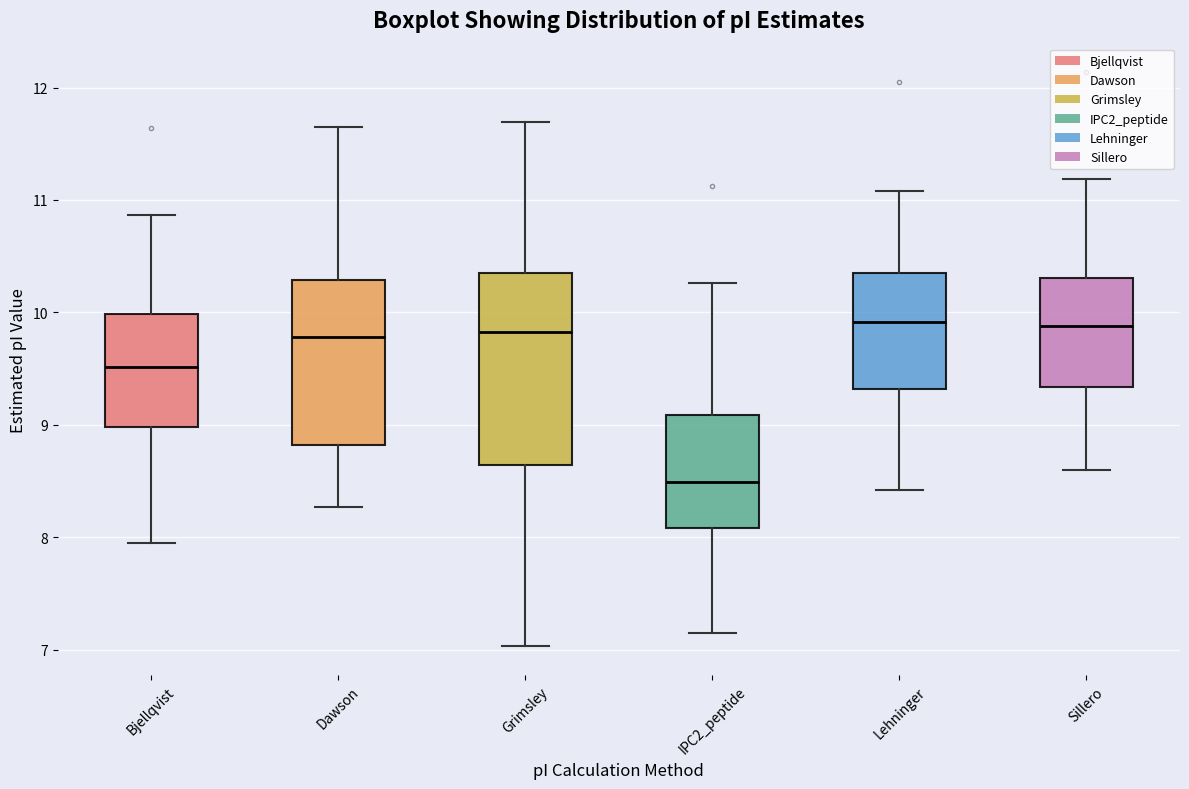

Reading left to right, transcribe this box plot: for each box, give where its median line is, the range the box spans, and where its two whiskers end, as read against the y-axis. The values are not printed on the chart, so give them approximately, as read against the axis.

Bjellqvist: median 9.5, box 9.0 to 10.0, whiskers 8.0 to 10.9
Dawson: median 9.8, box 8.8 to 10.3, whiskers 8.3 to 11.7
Grimsley: median 9.8, box 8.6 to 10.4, whiskers 7.0 to 11.7
IPC2_peptide: median 8.5, box 8.1 to 9.1, whiskers 7.1 to 10.3
Lehninger: median 9.9, box 9.3 to 10.4, whiskers 8.4 to 11.1
Sillero: median 9.9, box 9.3 to 10.3, whiskers 8.6 to 11.2